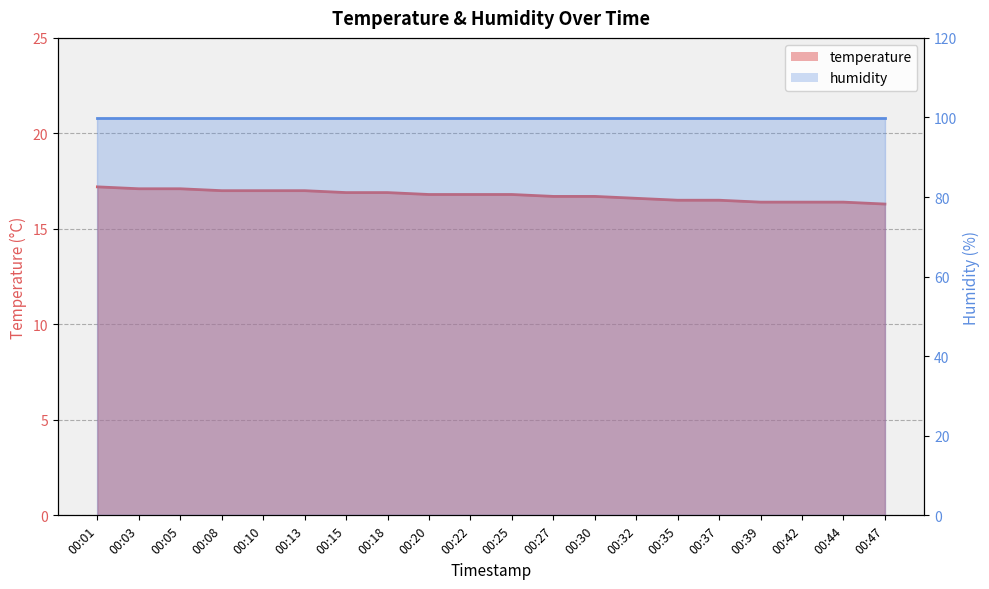

What is the ratio of the value at 00:39 to the value at 00:30?

1.0